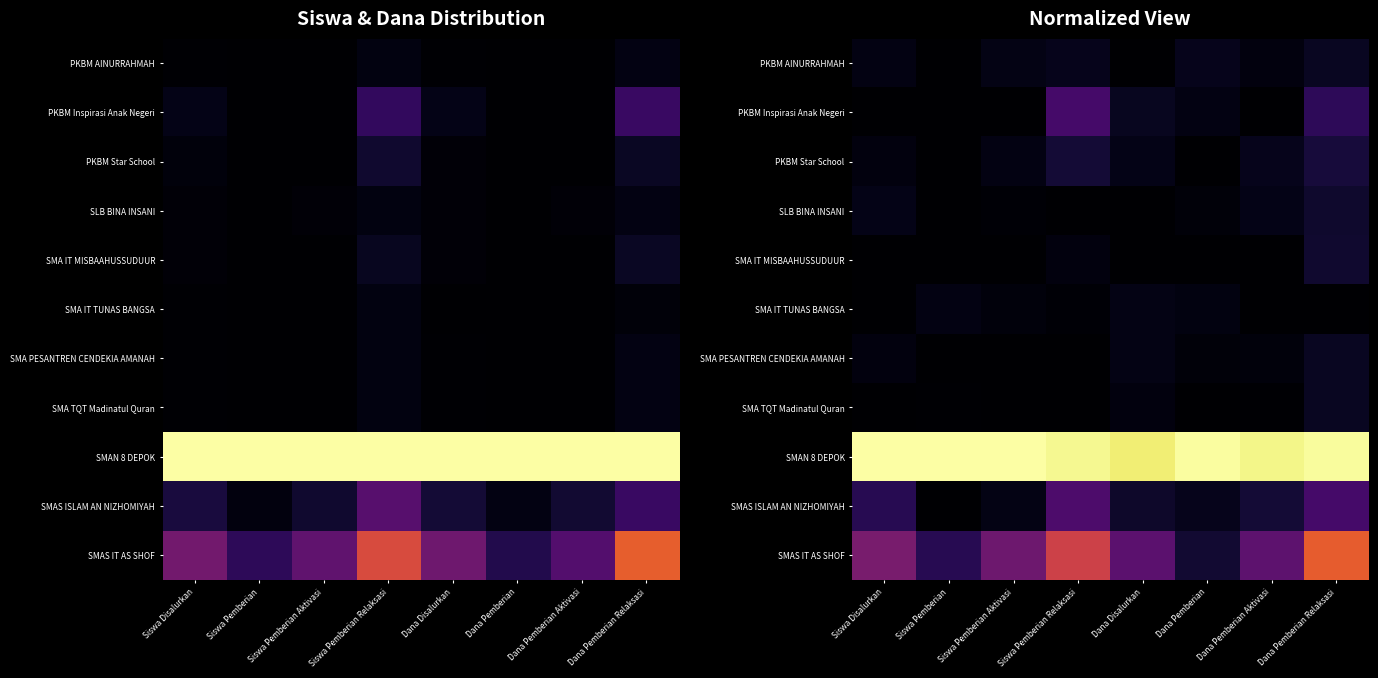

True or false: SMAS IT AS SHOF has a value of 0.4 at Dana Pemberian Aktivasi.

False